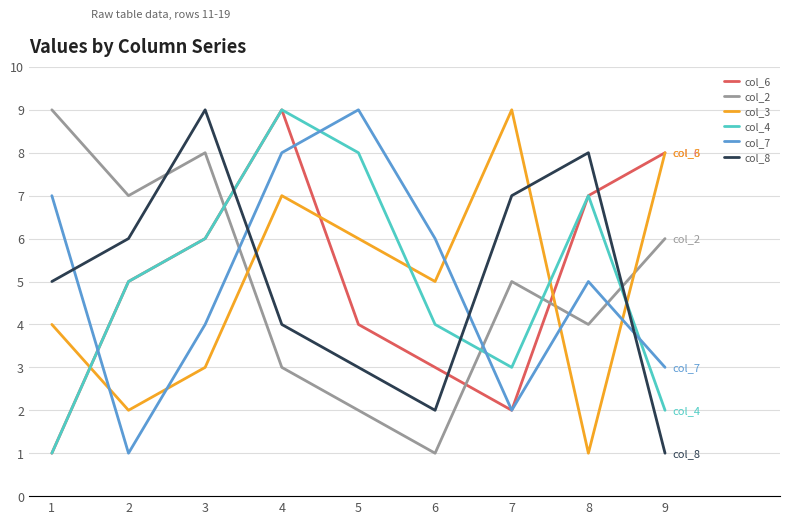

The col_8 series shows 1 at 6. True or false?

False